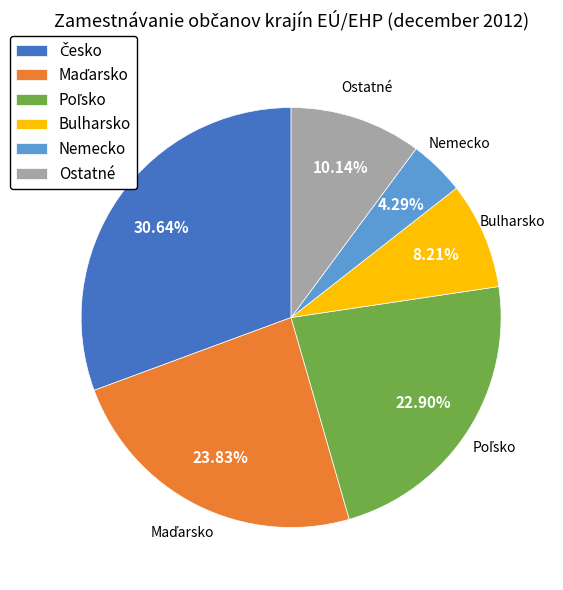

Count the number of slices in the pie.

6